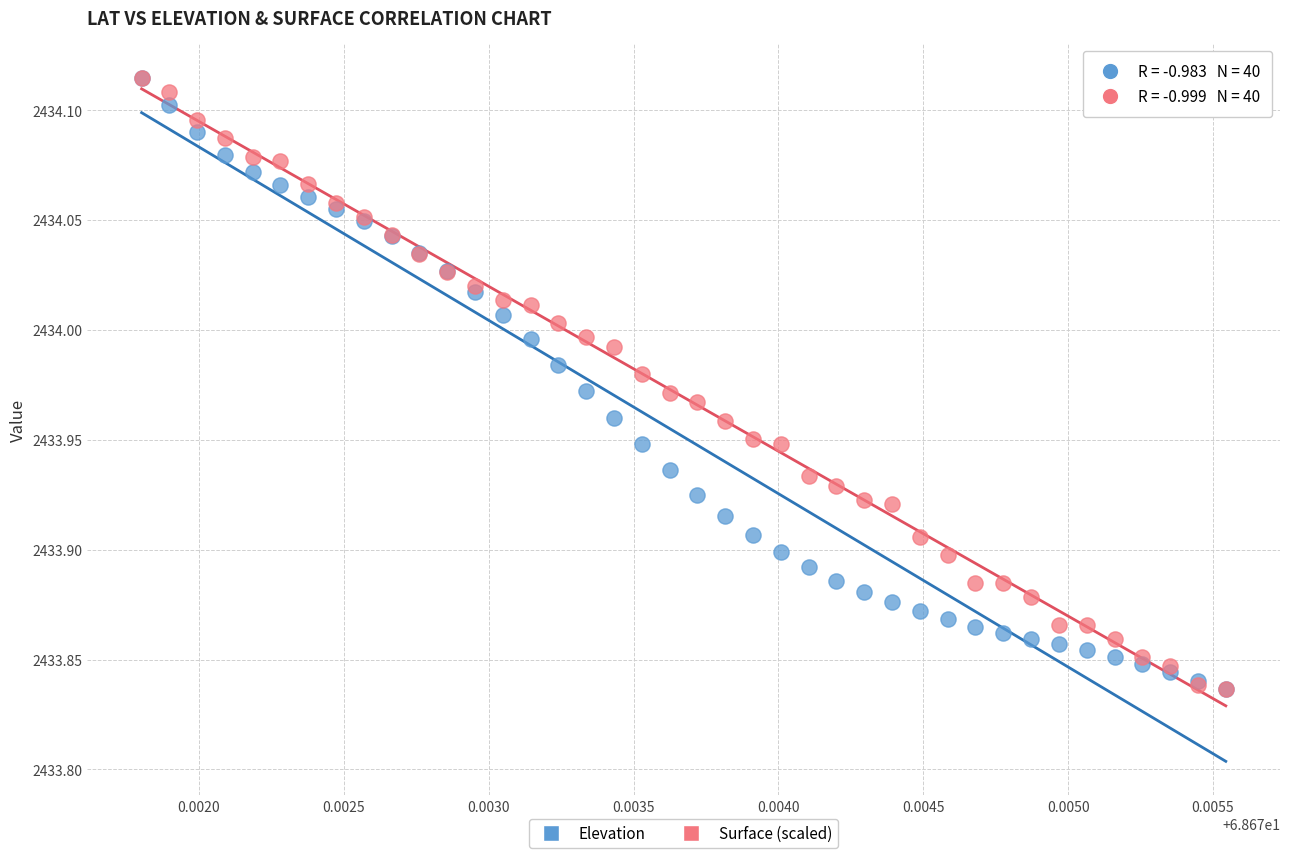

What are all the series names shown in the legend?

Elevation, Surface (scaled)